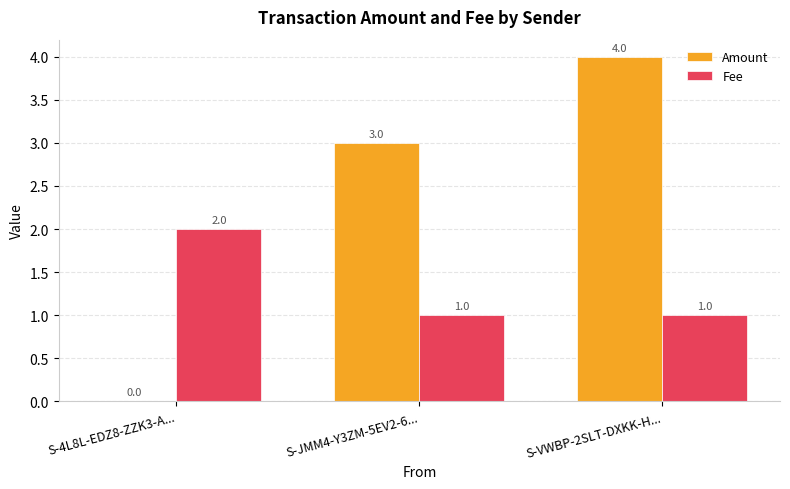

What is the maximum value shown in the chart?

4